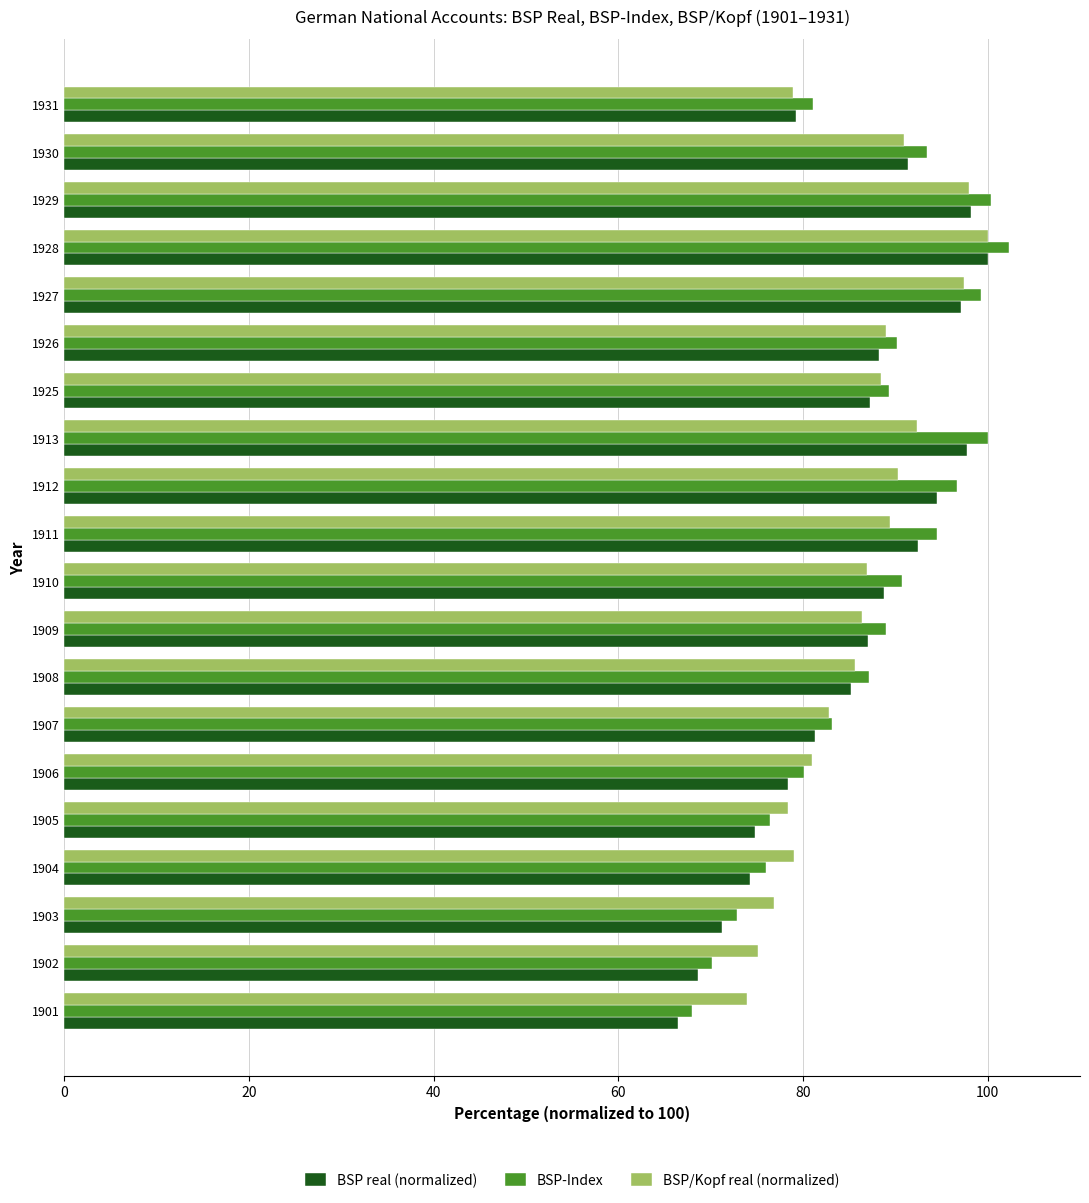

The BSP/Kopf real (normalized) series shows 88.4 at 1925. True or false?

True